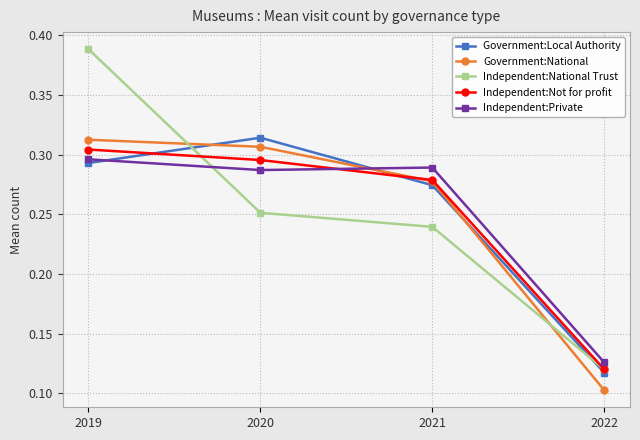

At which label does Independent:Not for profit reach its minimum?

2022